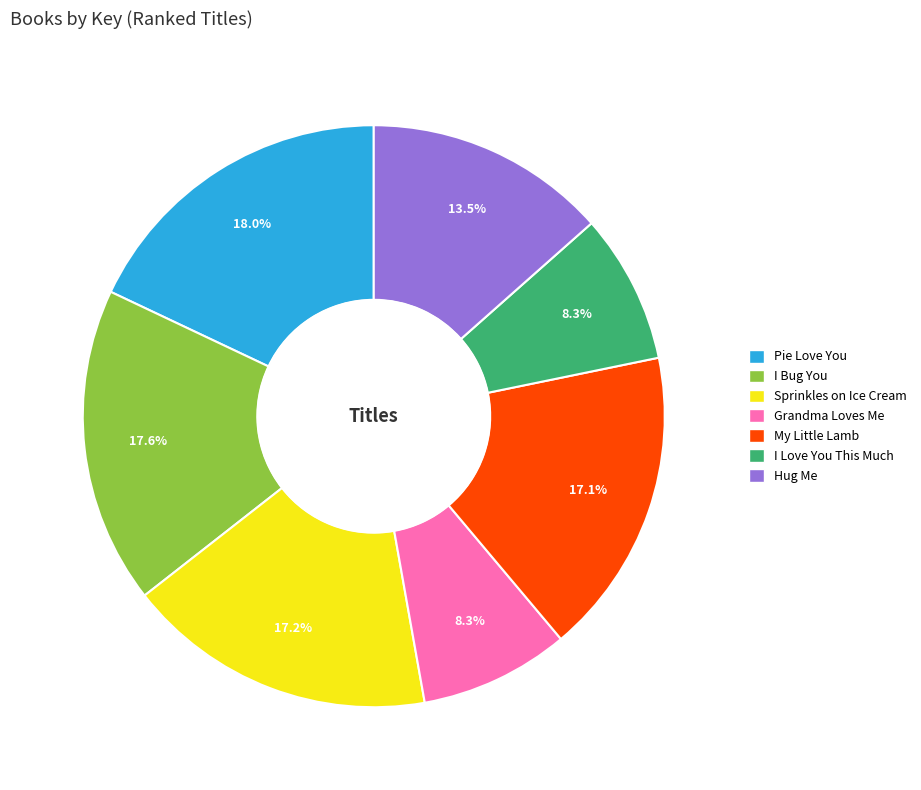

How much of the chart is everything except Grandma Loves Me?

91.7%